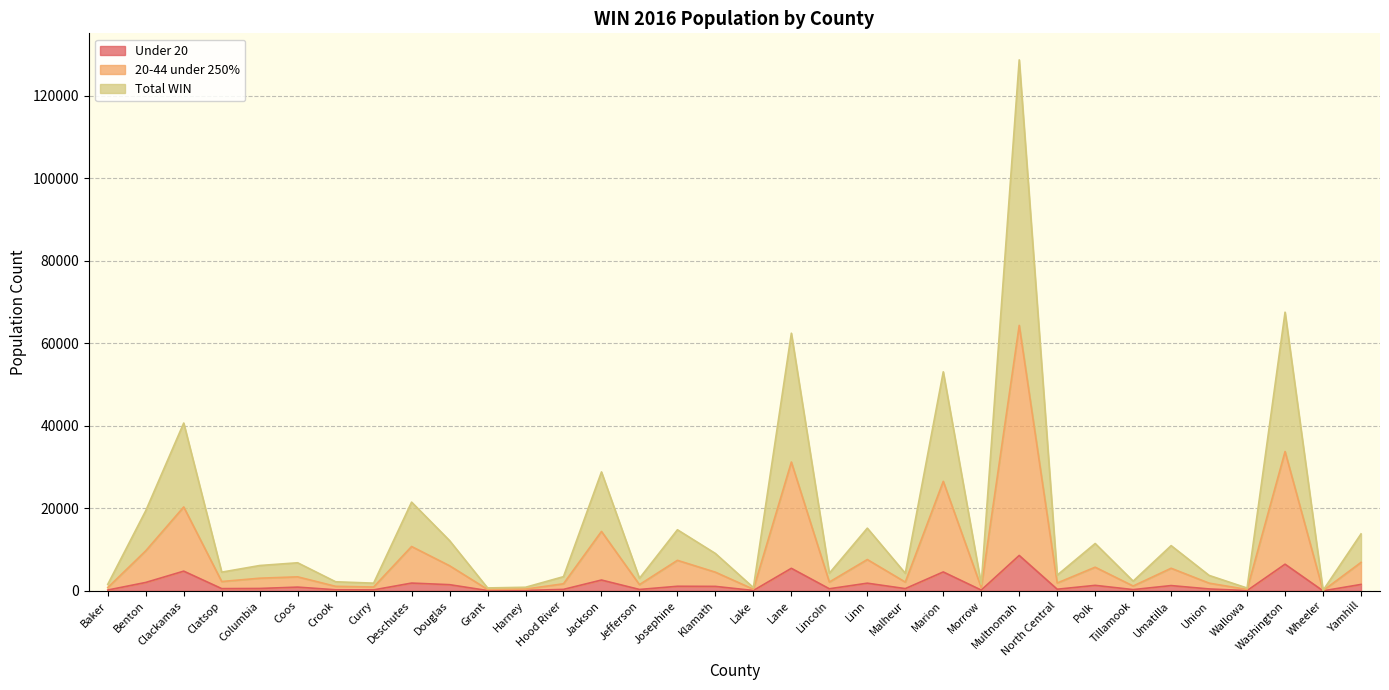

How many lines are shown in the chart?

3